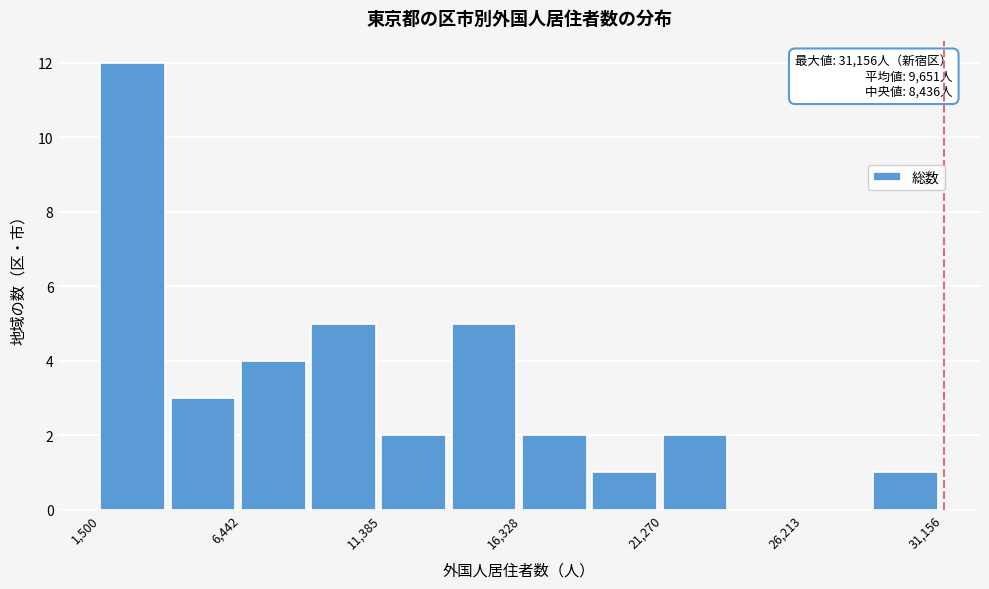

Which range on the x-axis has the tallest bar?

1500 to 4000